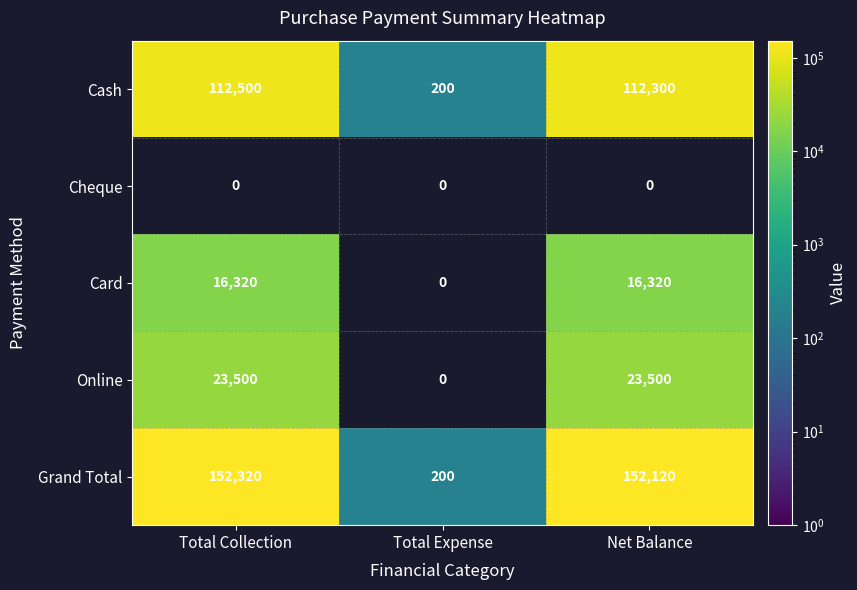

At which category does the chart reach its minimum across all series?

Total Expense